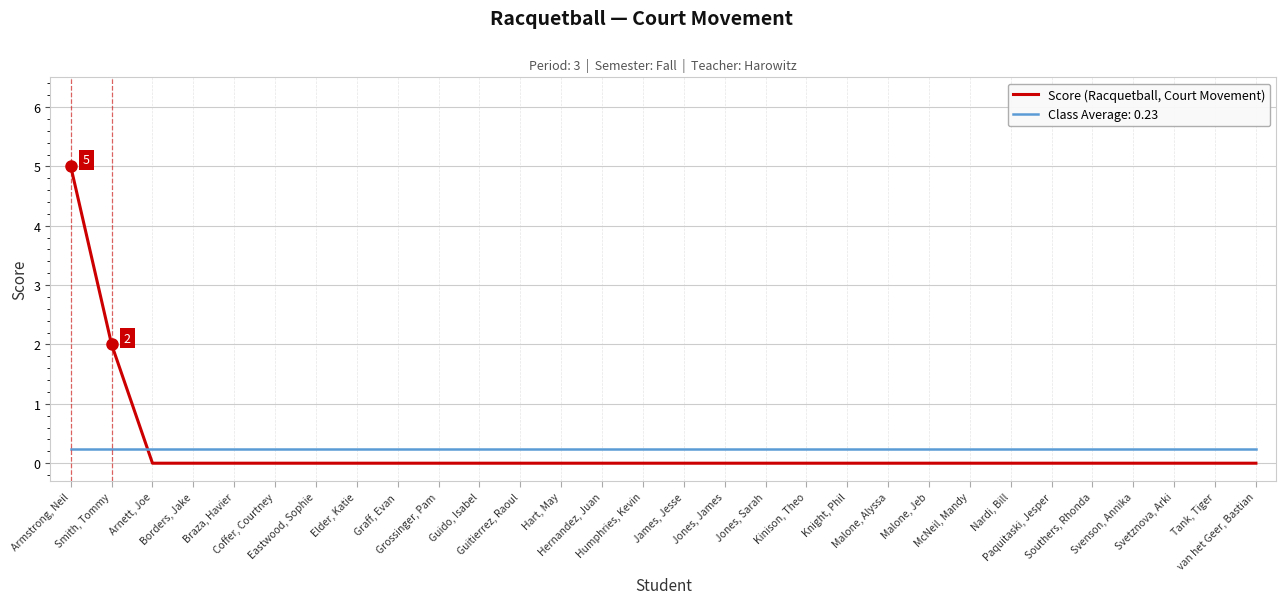

How many lines are shown in the chart?

2